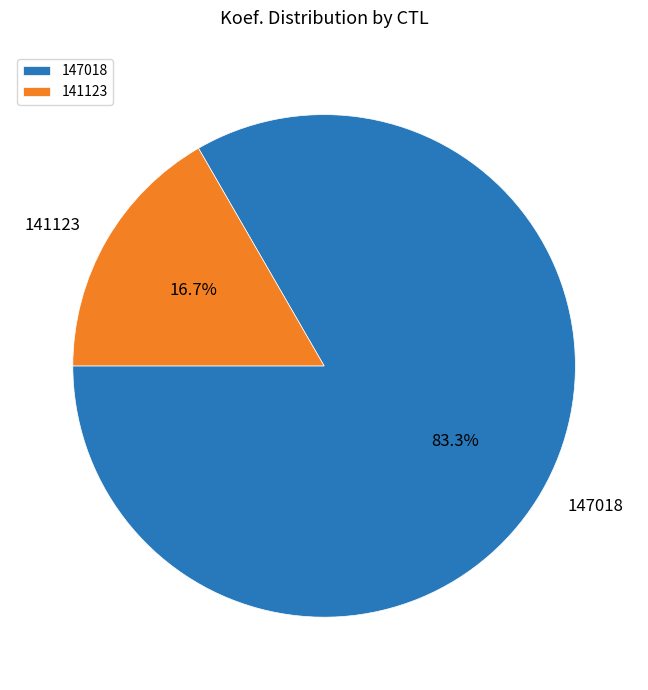

True or false: 141123 accounts for 30% of the total.

False